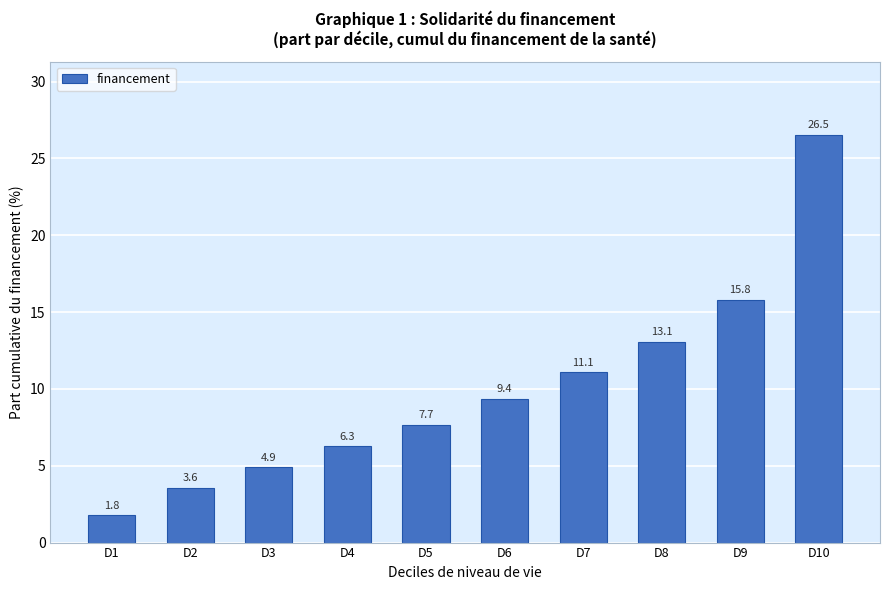

Reading left to right, what are all the values shown in this chart?

1.8	3.6	4.9	6.3	7.7	9.4	11.1	13.1	15.8	26.5